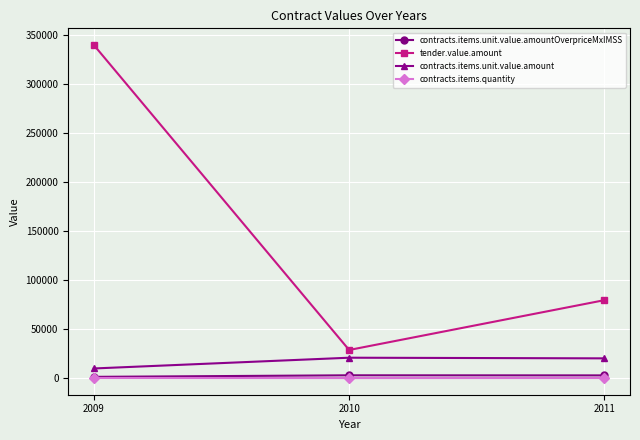

At which category is the sum across all series the highest?

2009